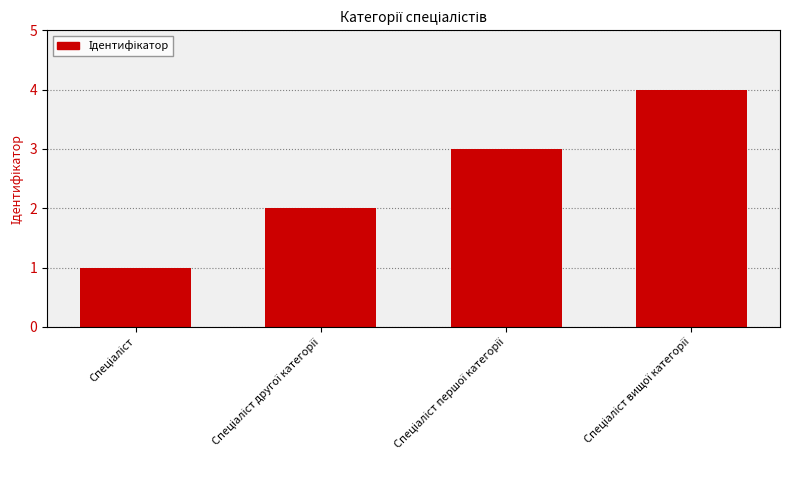

What is the maximum value shown in the chart?

4